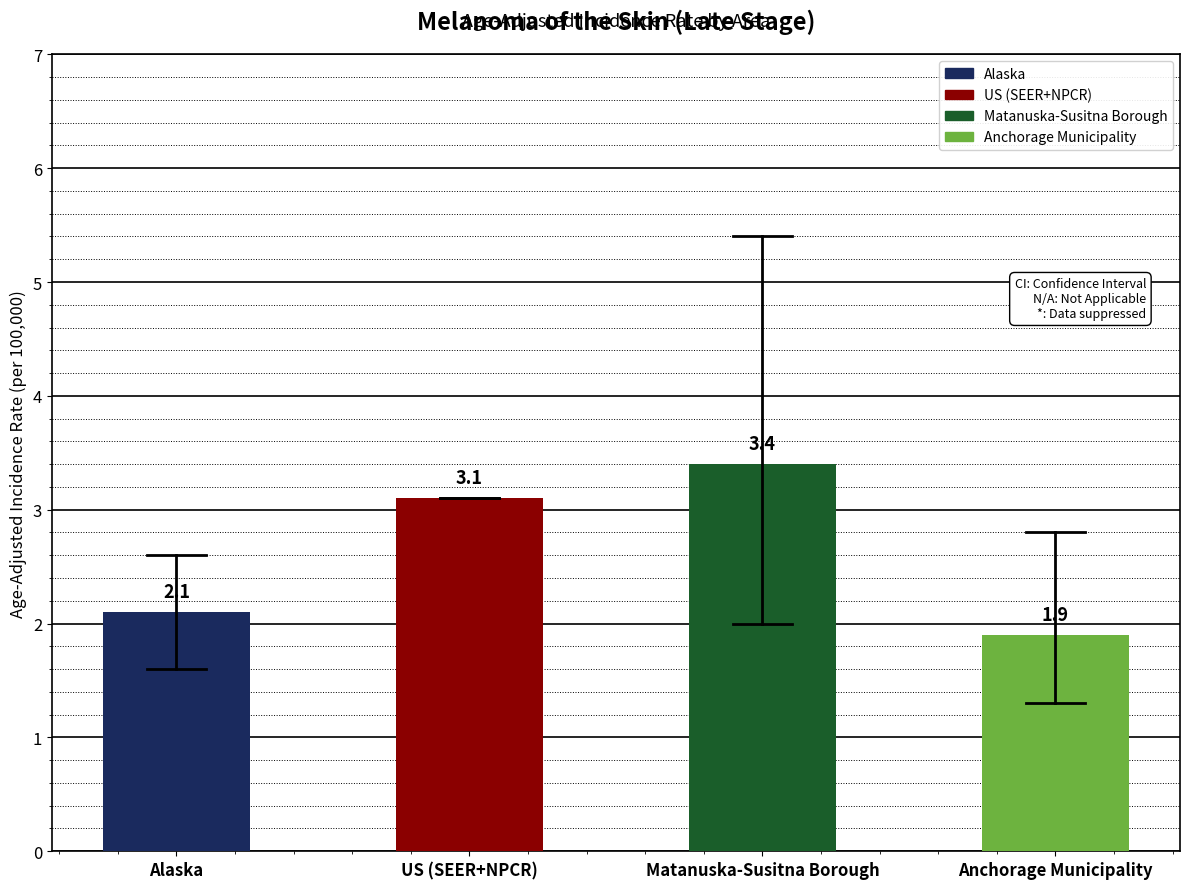

Reading left to right, what are all the values shown in this chart?

2.1	3.1	3.4	1.9